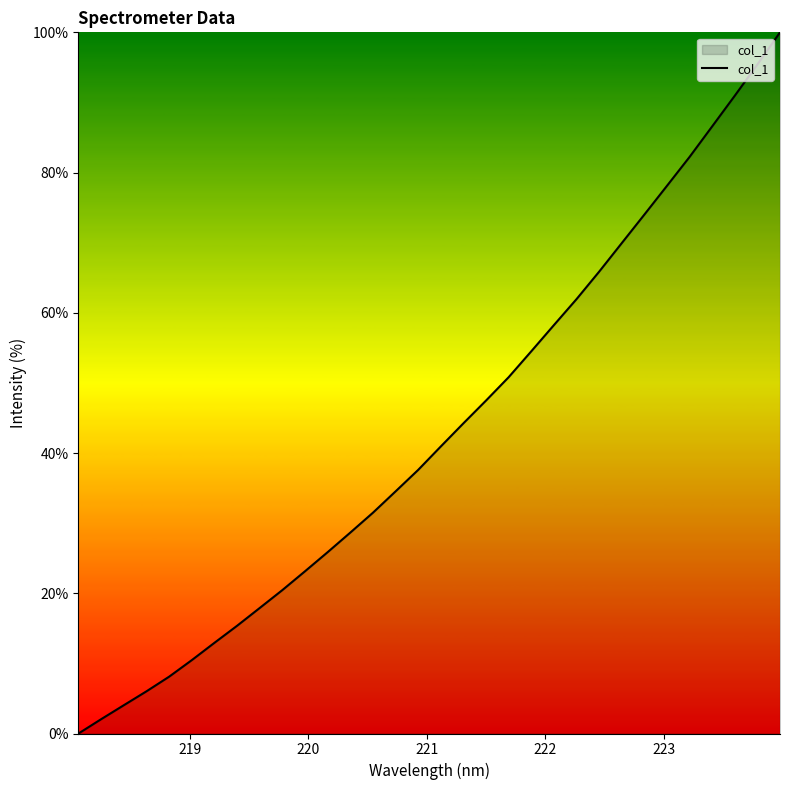

How many series are shown in this chart?

1